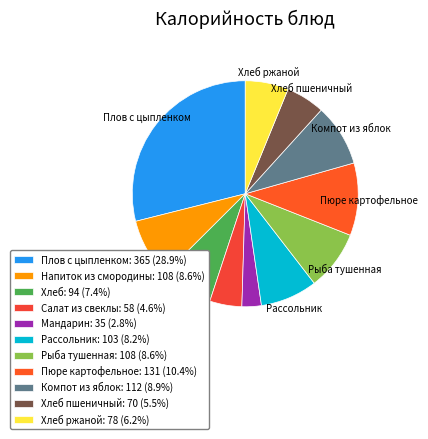

Count the number of slices in the pie.

11